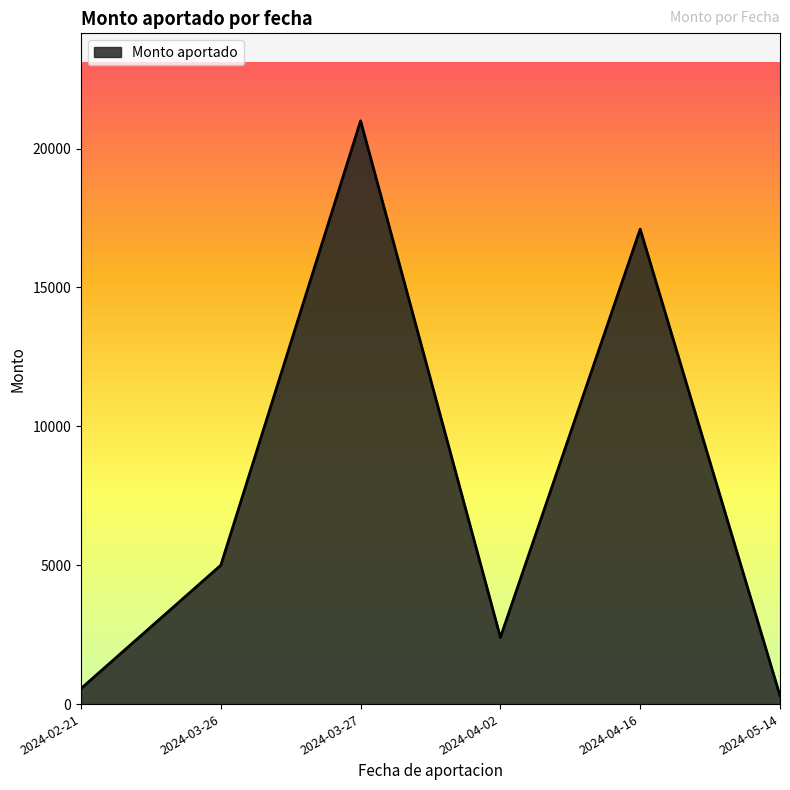

What is the difference between the maximum and minimum values?

20700